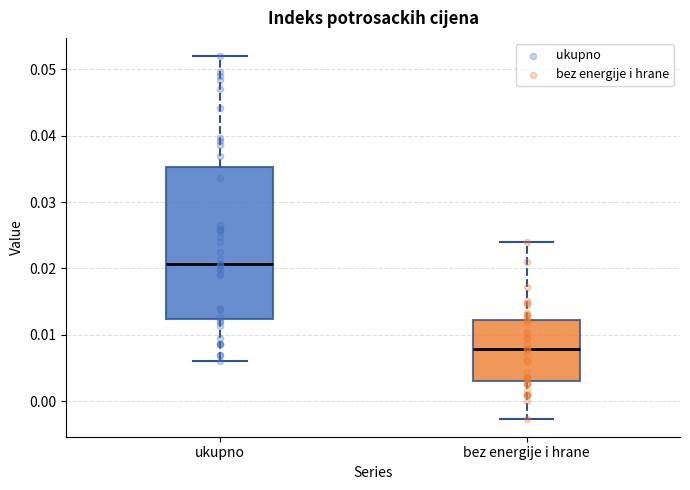

Which box has the lowest median line?

bez energije i hrane